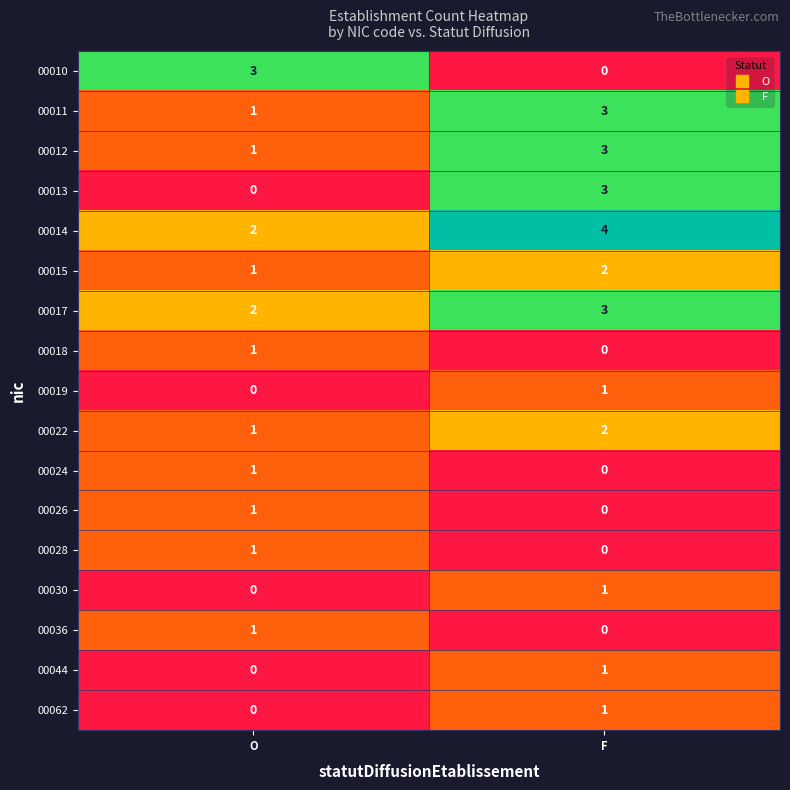

Count the number of data series in this chart.

17